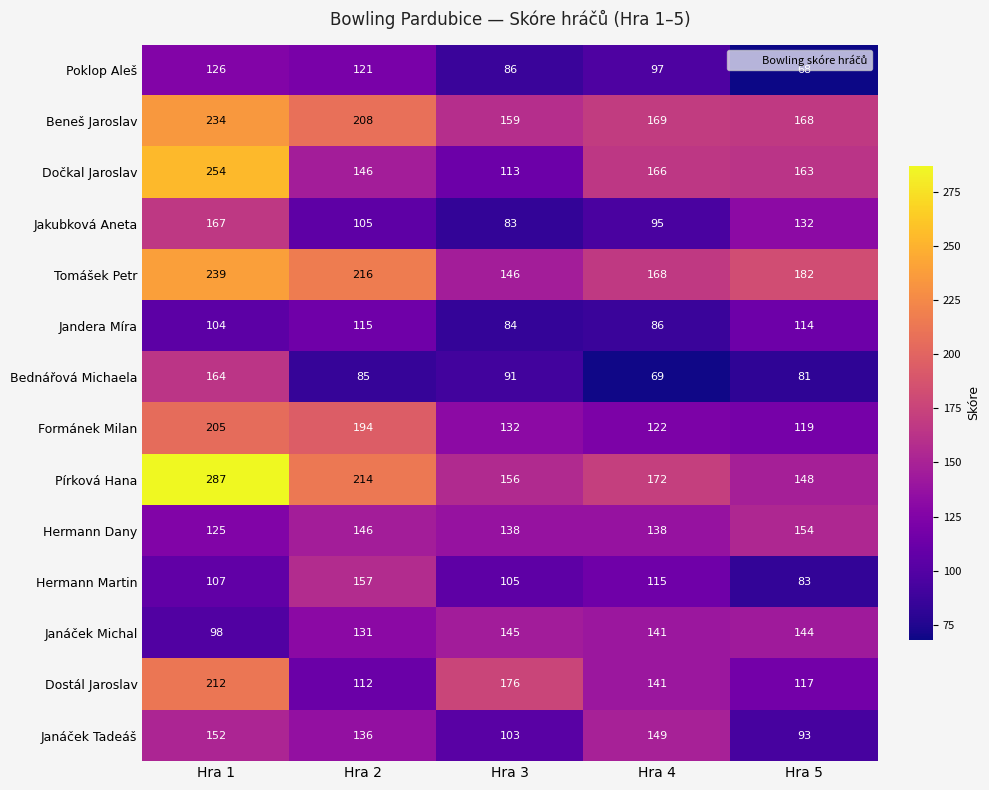

What is the minimum value shown in the chart?

68